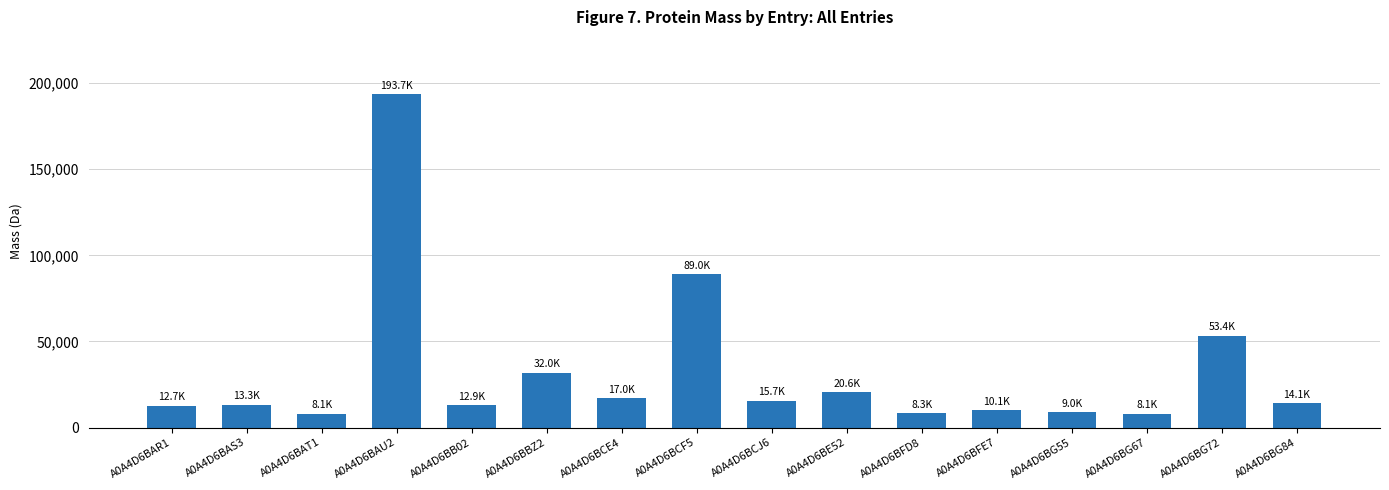

Are the bars grouped side by side (vs. stacked)?

No